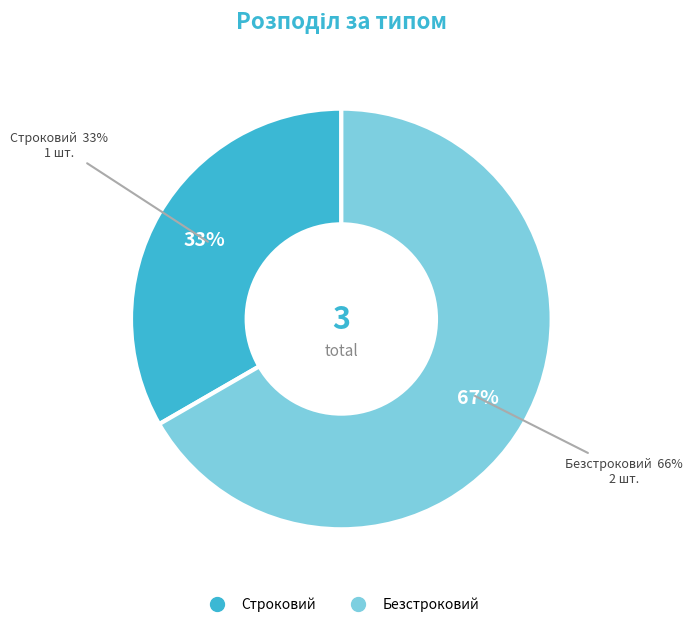

How many slices are in this pie chart?

2